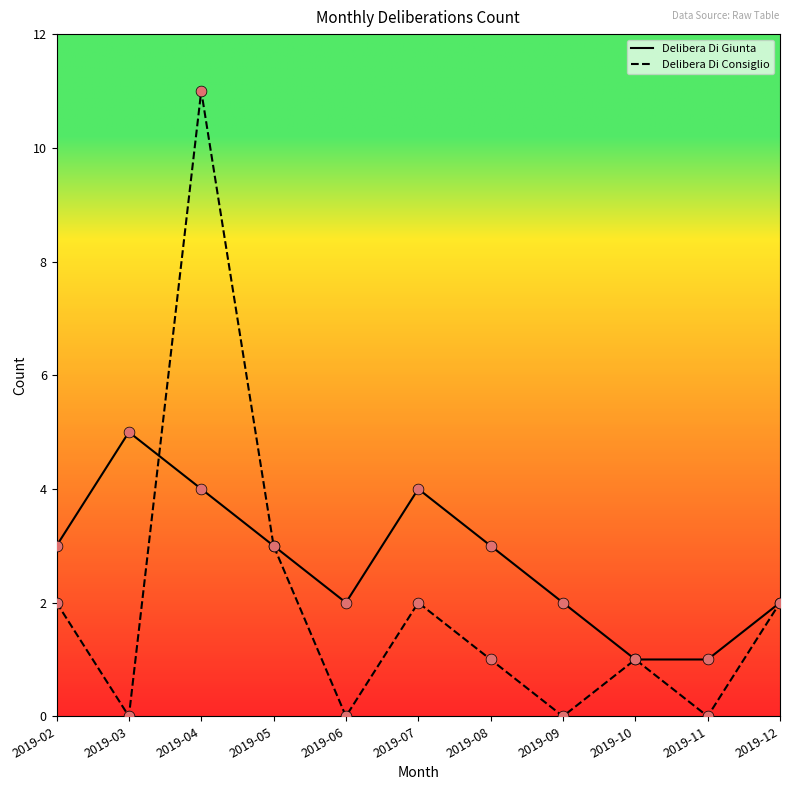

At which category is the sum across all series the highest?

2019-04